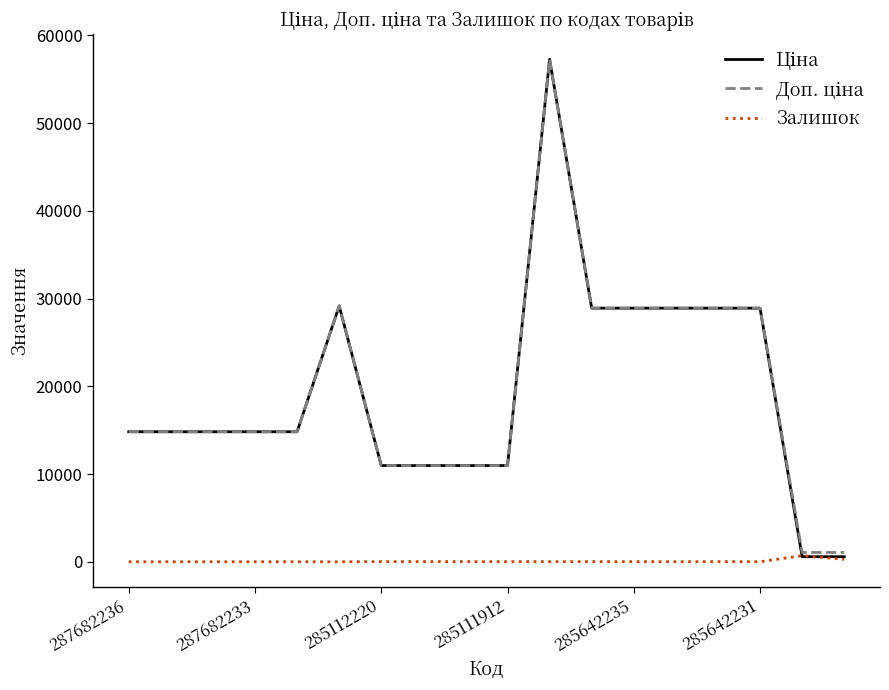

How many lines are shown in the chart?

3